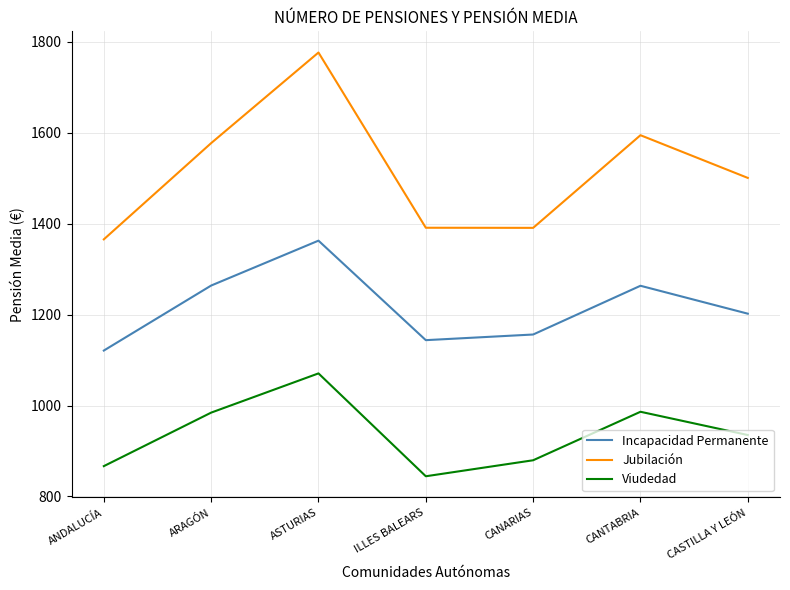

The Viudedad series shows 375.5 at ASTURIAS. True or false?

False